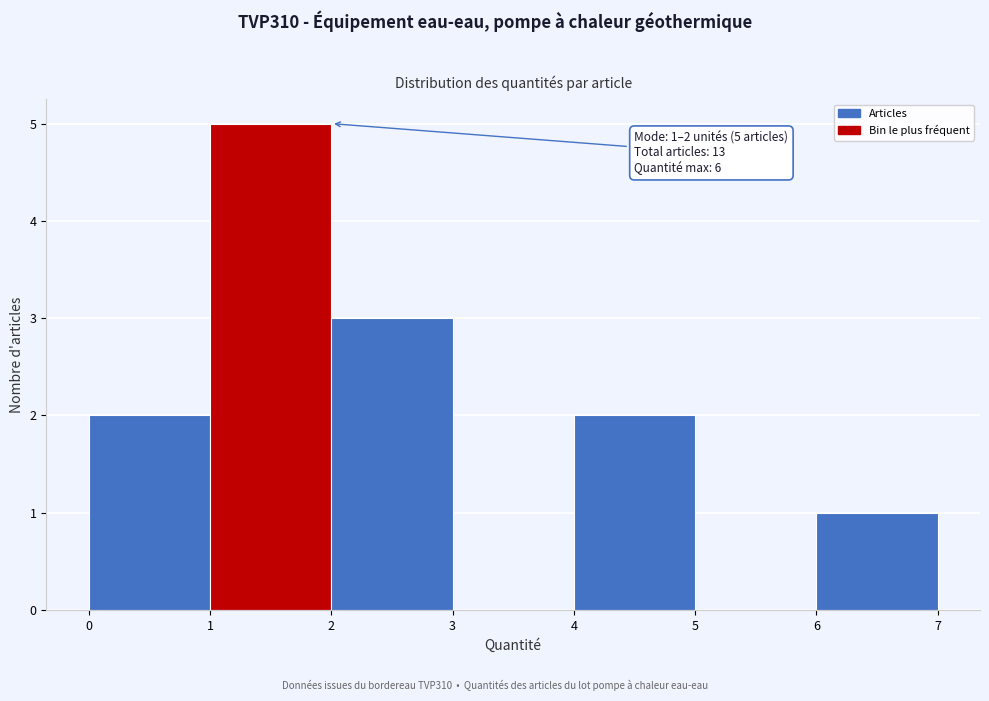

Over which range of the x-axis is the bar tallest?

1 to 2